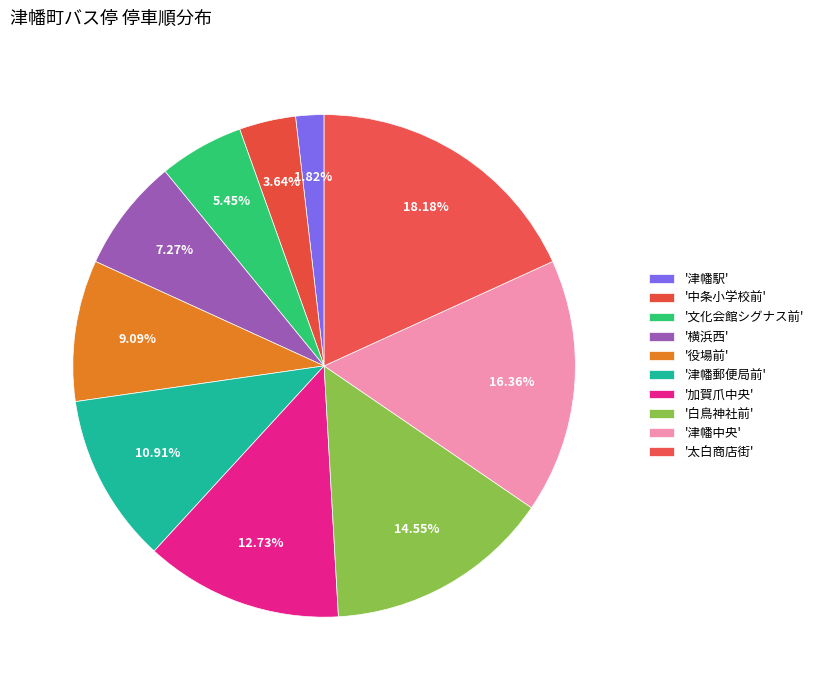

How many segments does this pie chart have?

10